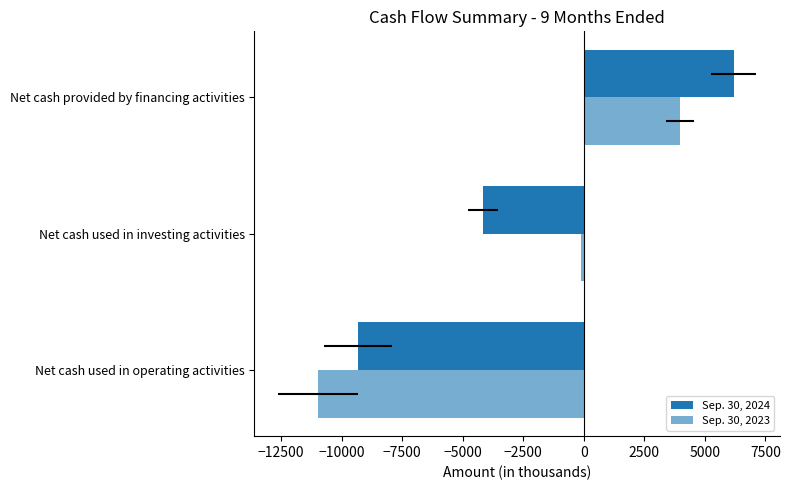

What is the value of the Sep. 30, 2024 bar at the 2nd from the left?

-4175